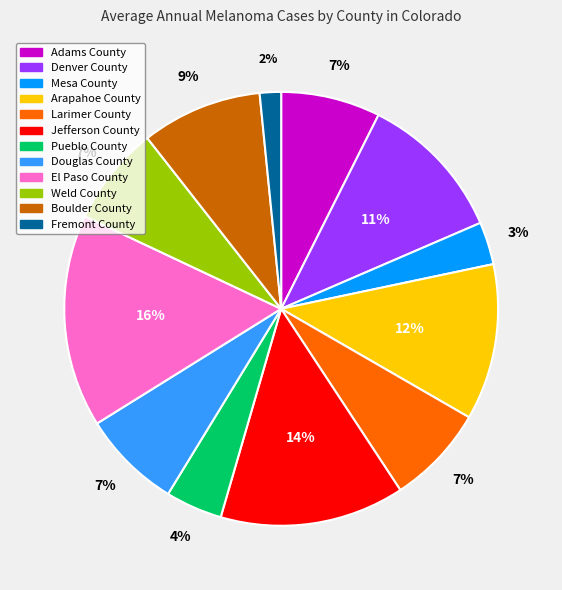

Between Adams County and Mesa County, which is larger?

Adams County